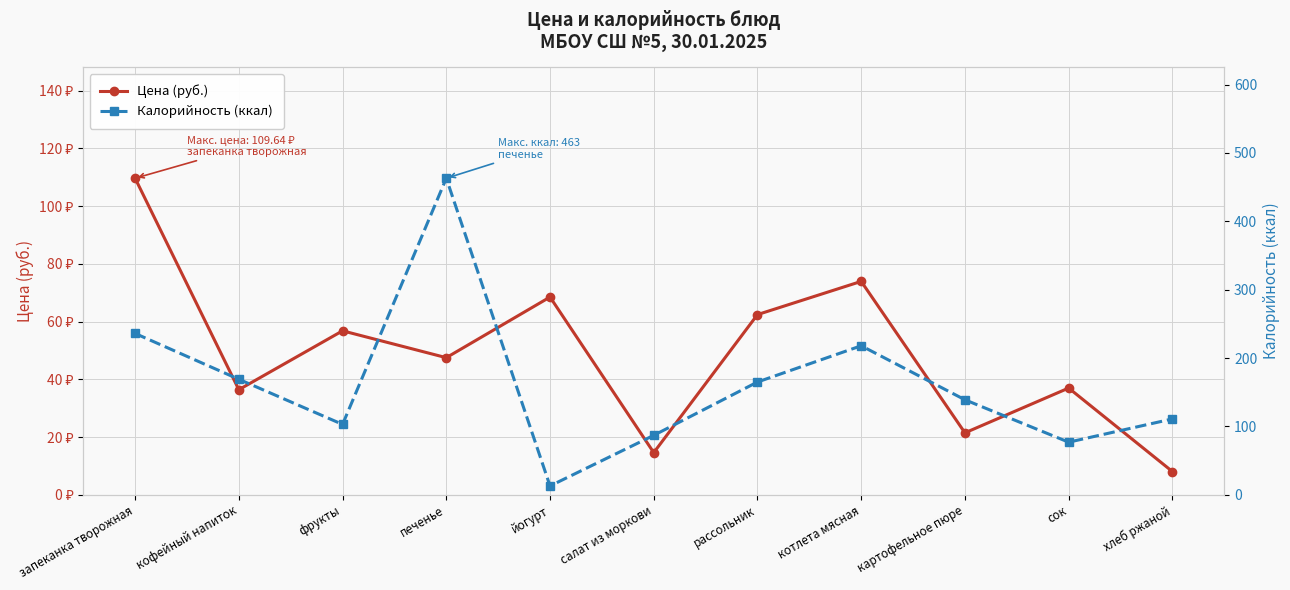

Where is Калорийность (ккал) nearest to the value 238?

запеканка творожная